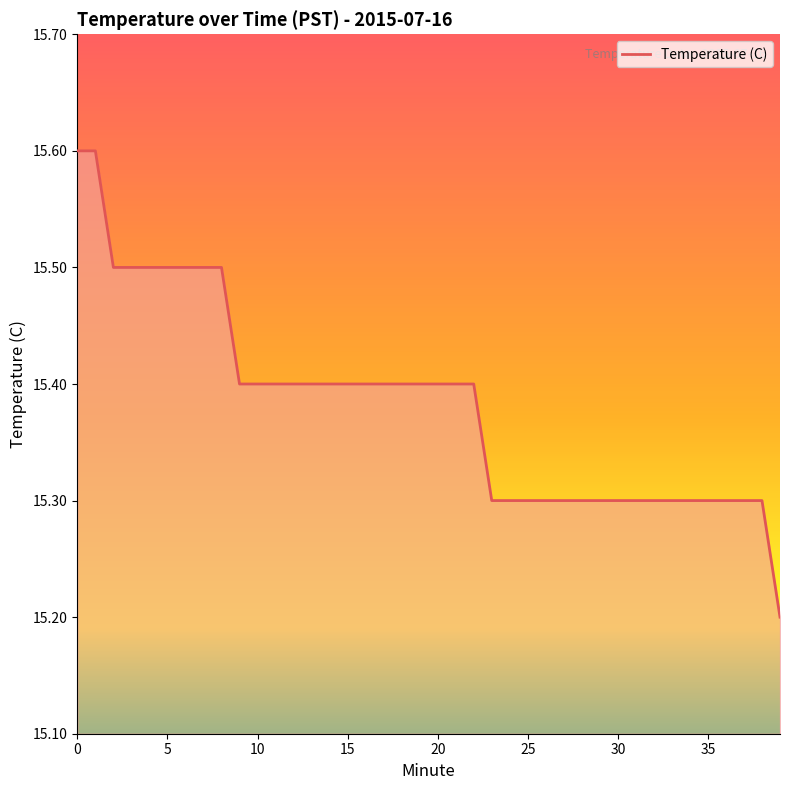

What is the minimum value shown in the chart?

15.2